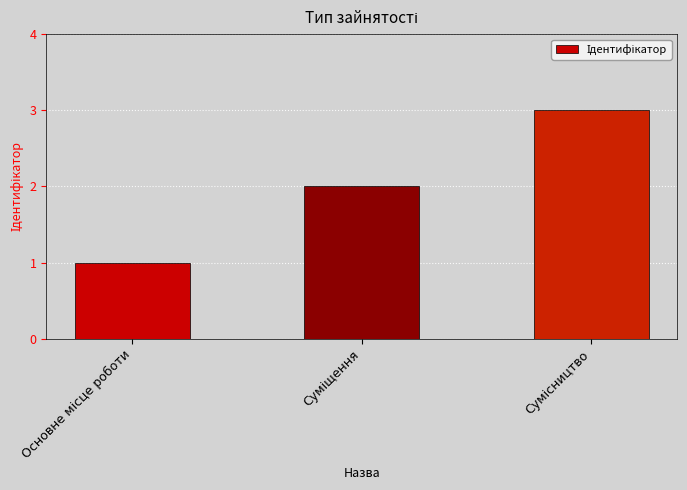

What is the maximum value shown in the chart?

3